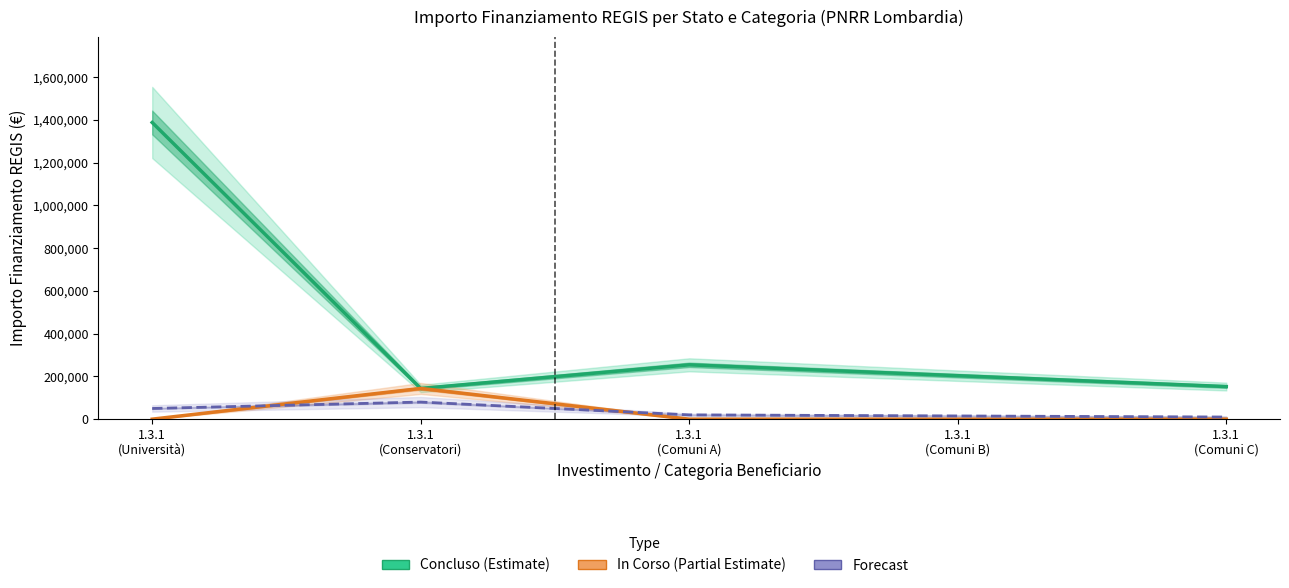

The value of Concluso (Estimate) at 1.3.1
(Conservatori) is 143770.9. True or false?

True